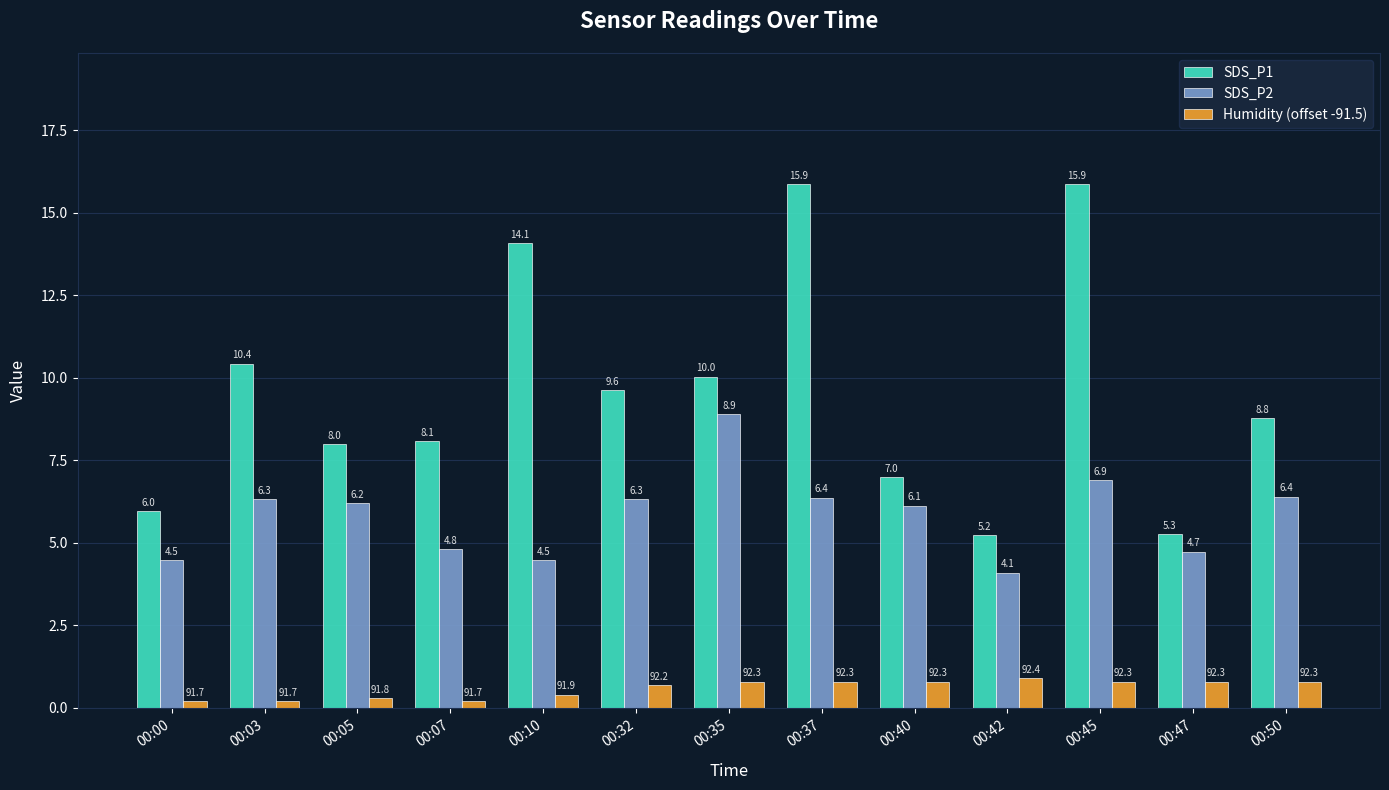

What is the difference between the second highest and second lowest values in the SDS_P2 series?

2.4